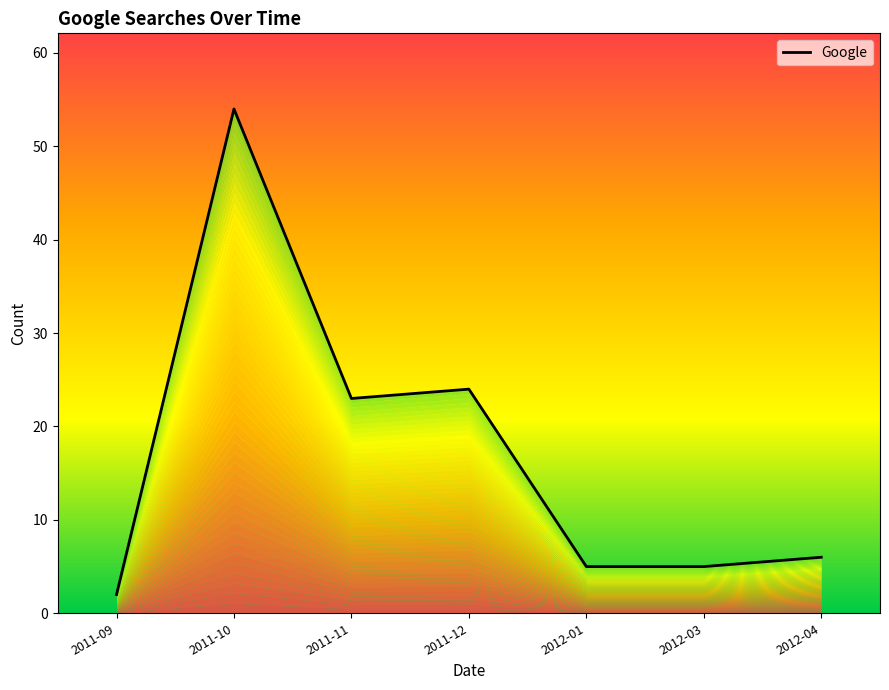

Reading right to left, list all the values displayed in this chart.

6	5	5	24	23	54	2